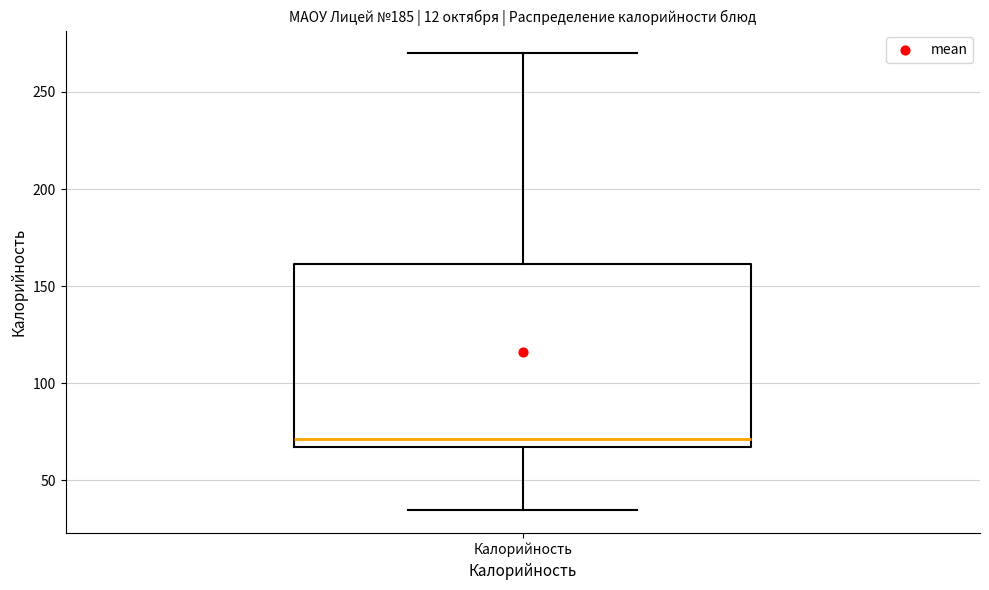

Transcribe this box plot: give where the median line is, the range the box spans, and where the two whiskers end, as read against the y-axis. The values are not printed on the chart, so give them approximately, as read against the axis.

median 70, box 65 to 160, whiskers 35 to 270